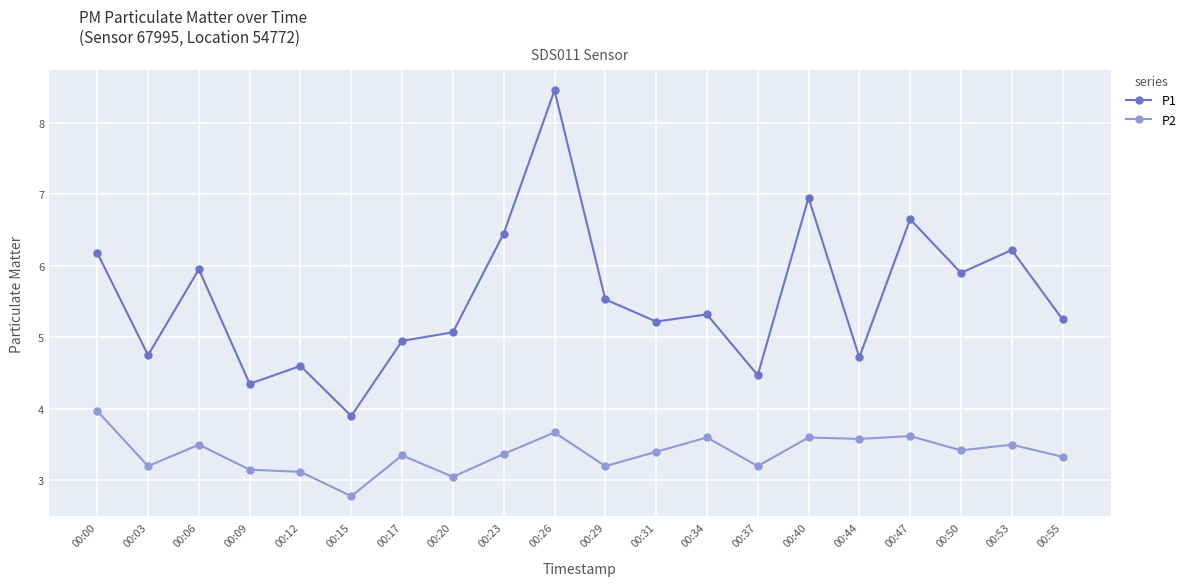

True or false: P2 and P1 intersect in this chart.

False